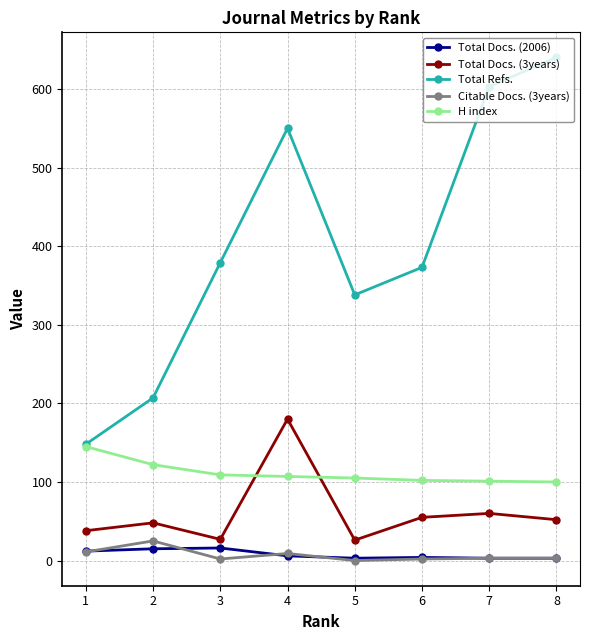

Is the value of Citable Docs. (3years) at 7 greater than the value of H index at 2?

No